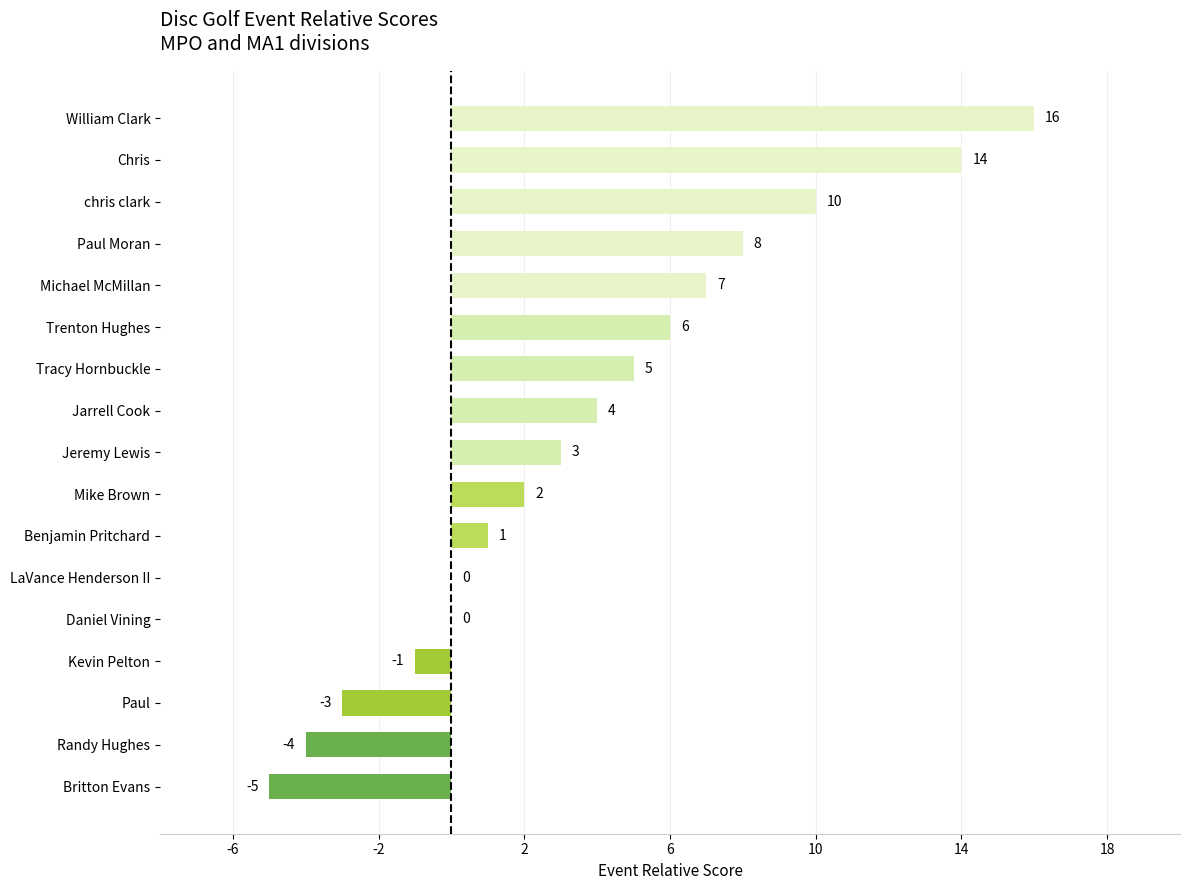

Are the bars grouped side by side (vs. stacked)?

No